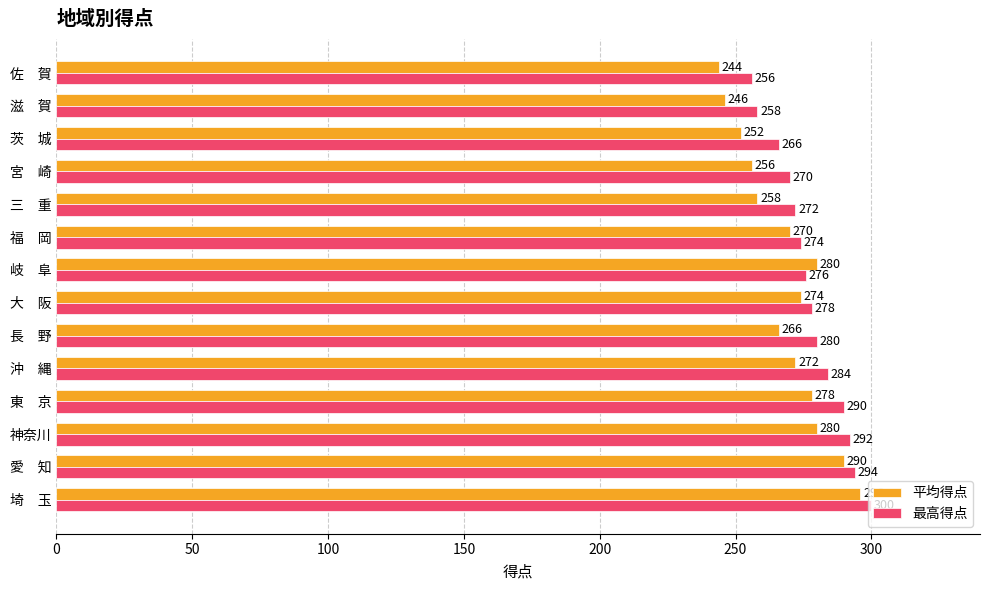

True or false: 平均得点 has a value of 120 at 三　重.

False